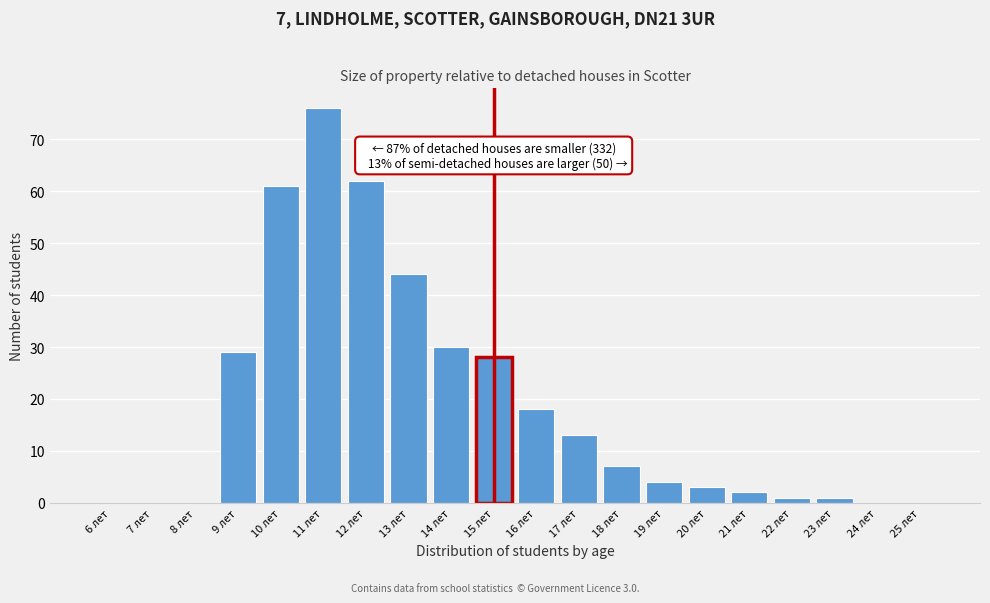

Reading left to right, list all the values displayed in this chart.

6 лет=0	7 лет=0	8 лет=0	9 лет=29	10 лет=61	11 лет=76	12 лет=62	13 лет=44	14 лет=30	15 лет=28	16 лет=18	17 лет=13	18 лет=7	19 лет=4	20 лет=3	21 лет=2	22 лет=1	23 лет=1	24 лет=0	25 лет=0